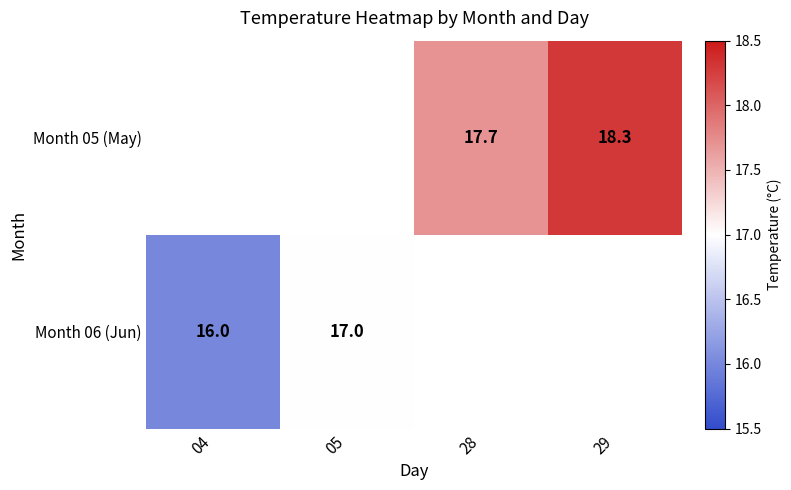

Is it true that Month 05 (May) equals 8.7 at 28?

False